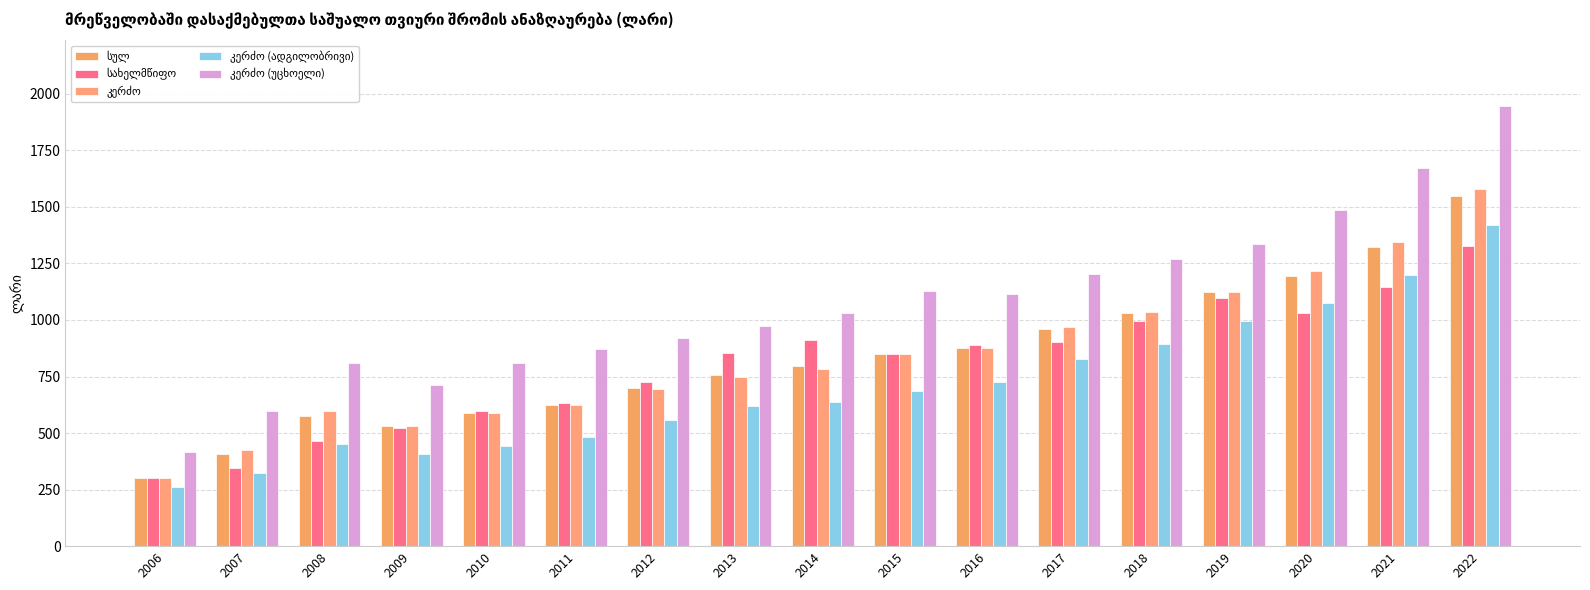

What is the difference between the სულ values at 2018 and 2008?

455.8